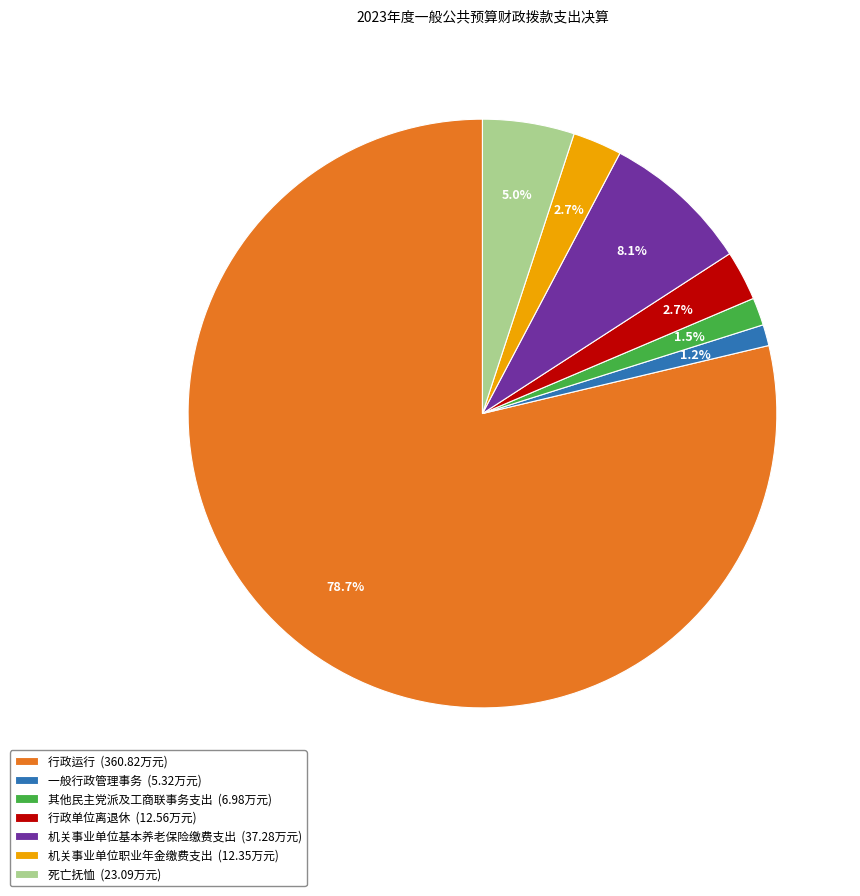

What is the ratio of the value at 机关事业单位基本养老保险缴费支出 (37.28万元) to the value at 死亡抚恤 (23.09万元)?

1.6